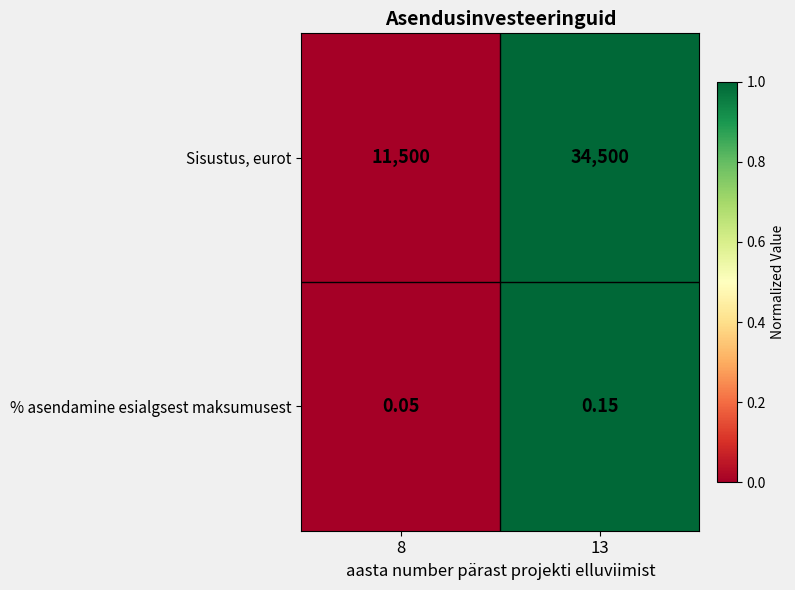

Is the value of % asendamine esialgsest maksumusest at 8 greater than the value of Sisustus, eurot at 13?

No